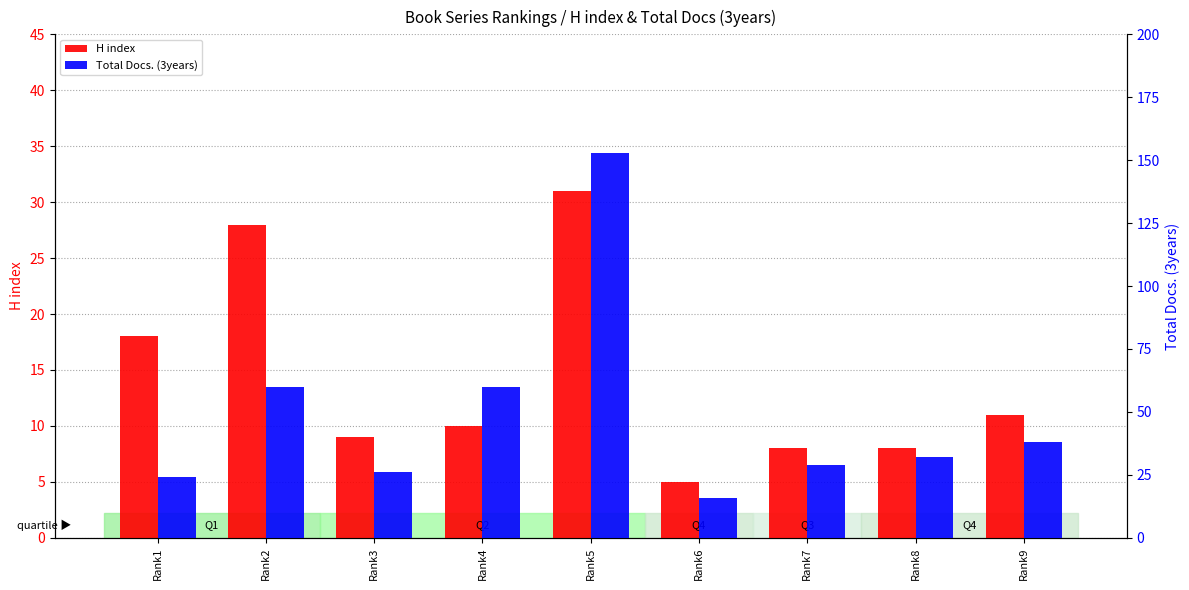

Is the value of H index at Rank2 greater than the value of Total Docs. (3years) at Rank1?

Yes